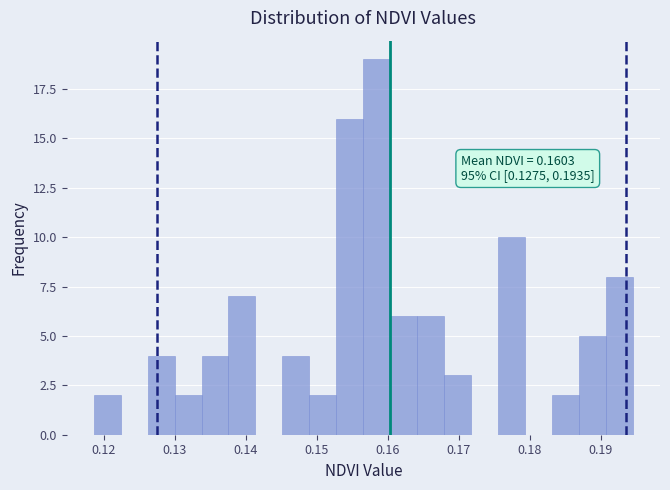

Around what value on the x-axis is the tallest bar? Give the approximate position of its centre, as read against the axis.

0.158